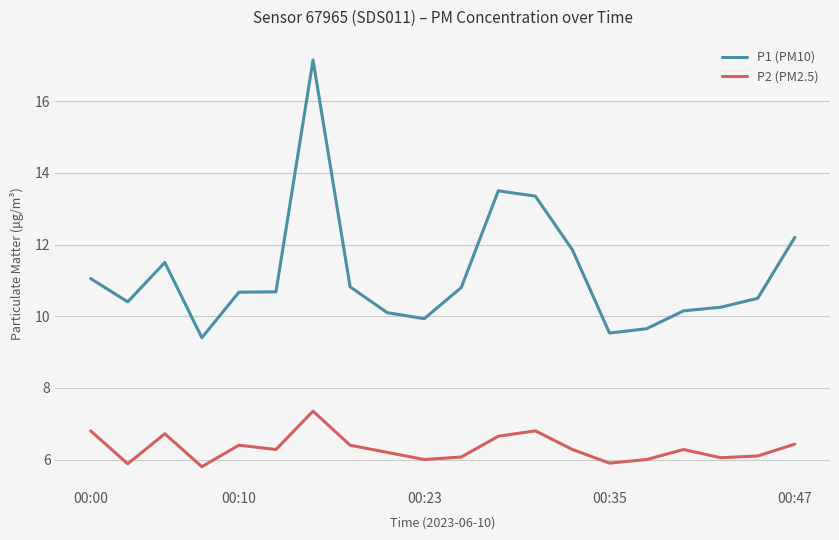

Count the number of data series in this chart.

2